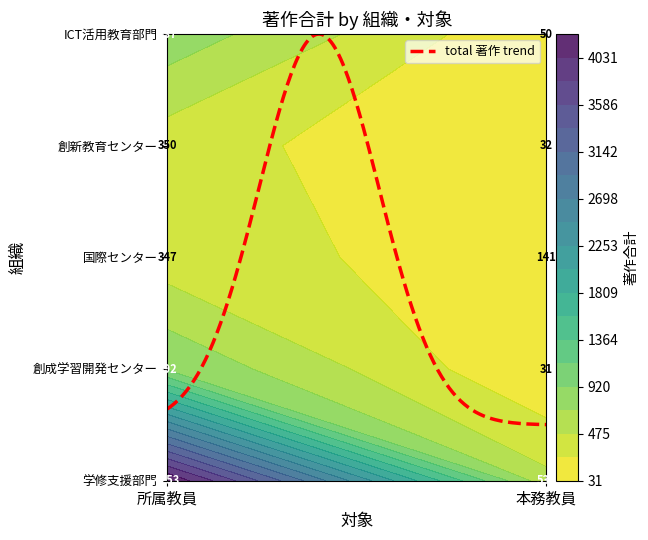

What is the difference between the maximum and minimum values in the 創新教育センター series?

318